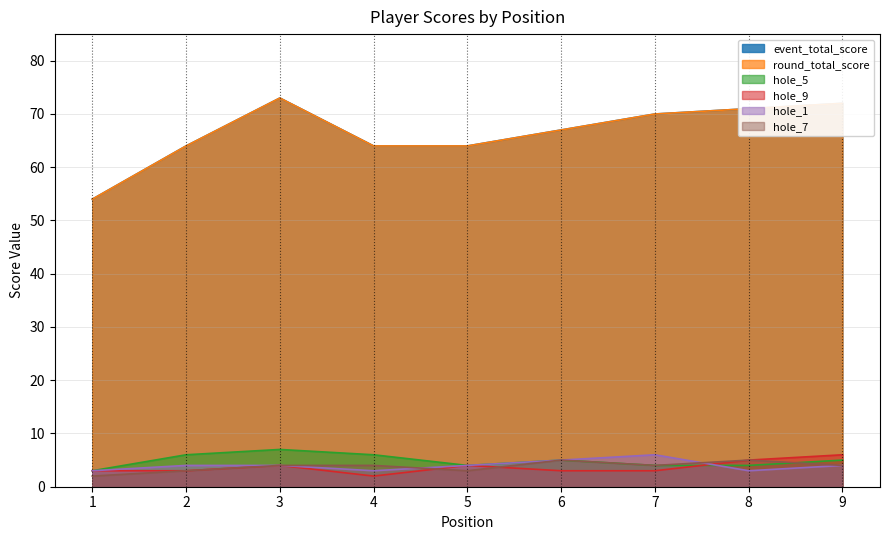

What are all the series names shown in the legend?

event_total_score, round_total_score, hole_5, hole_9, hole_1, hole_7